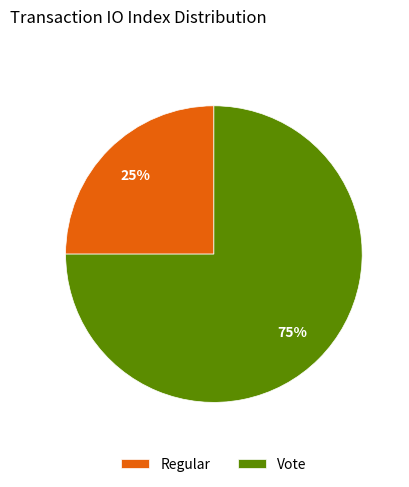

To the nearest percent, what is the average slice percentage?

50%